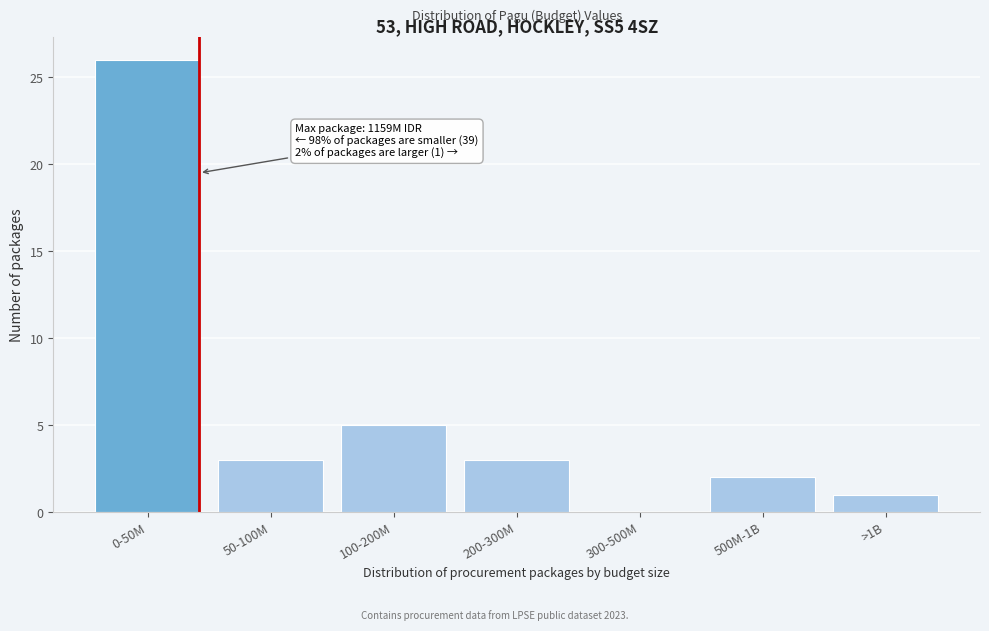

Reading right to left, list all the values displayed in this chart.

>1B=1	500M-1B=2	300-500M=0	200-300M=3	100-200M=5	50-100M=3	0-50M=26